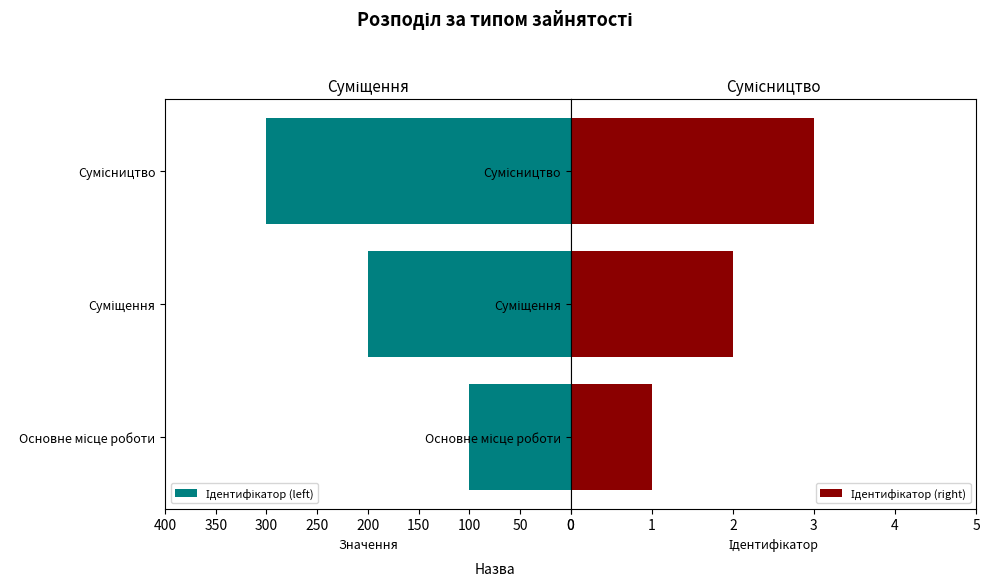

Reading left to right, what are all the values shown in this chart?

Ідентифікатор (left): -100	-200	-300
Ідентифікатор (right): 1	2	3